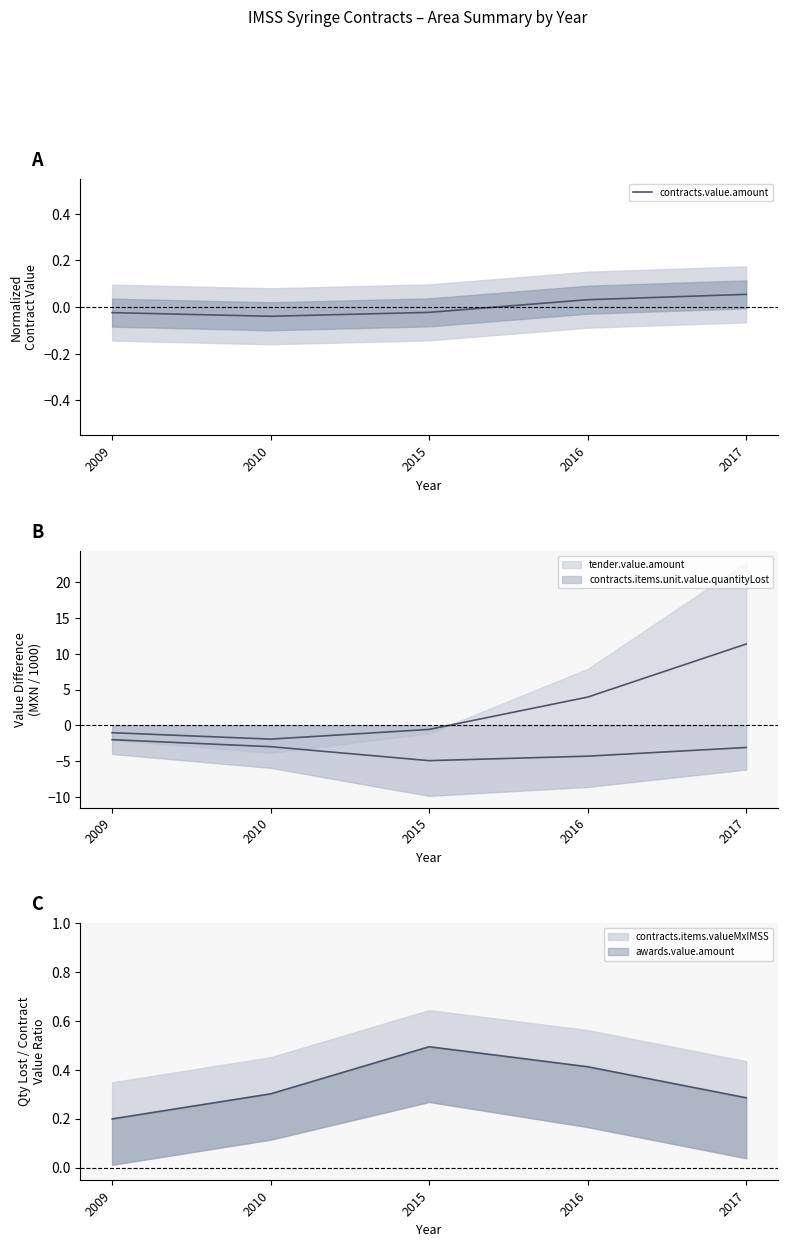

What is the difference between the maximum and minimum values?

0.1